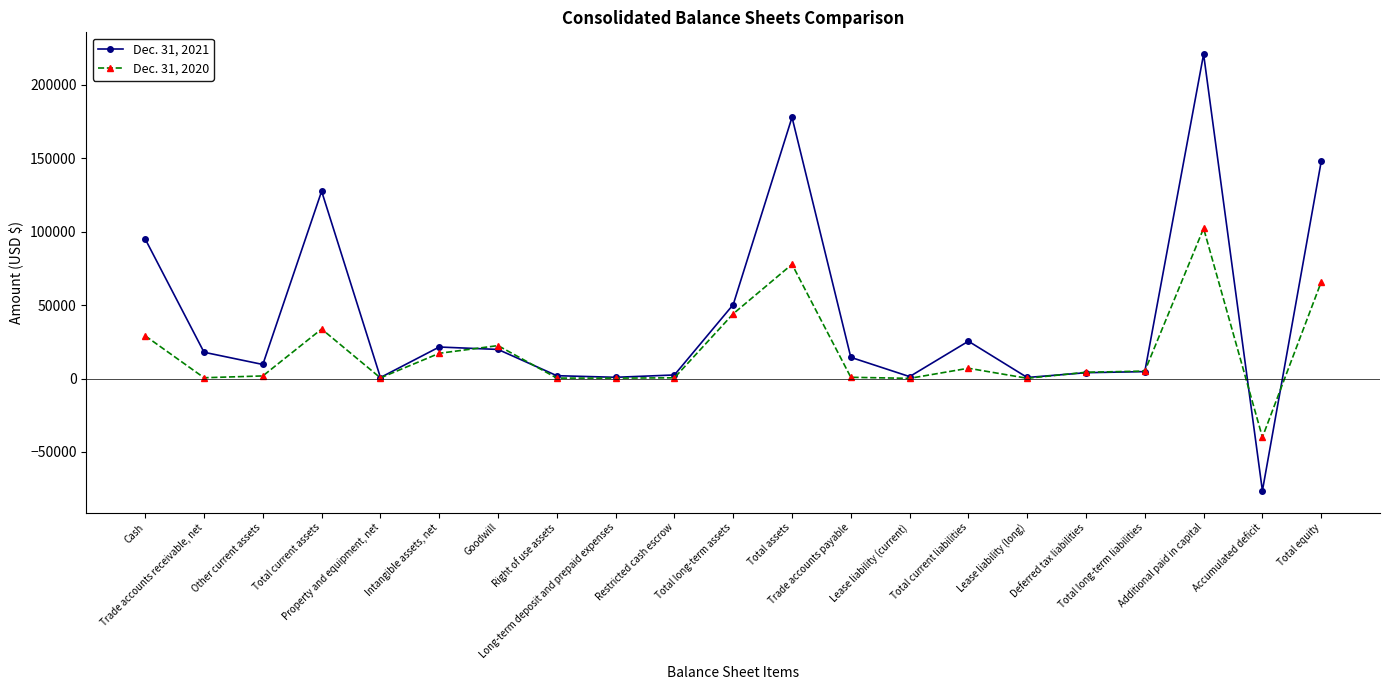

What is the average value of the Dec. 31, 2021 series?

41315